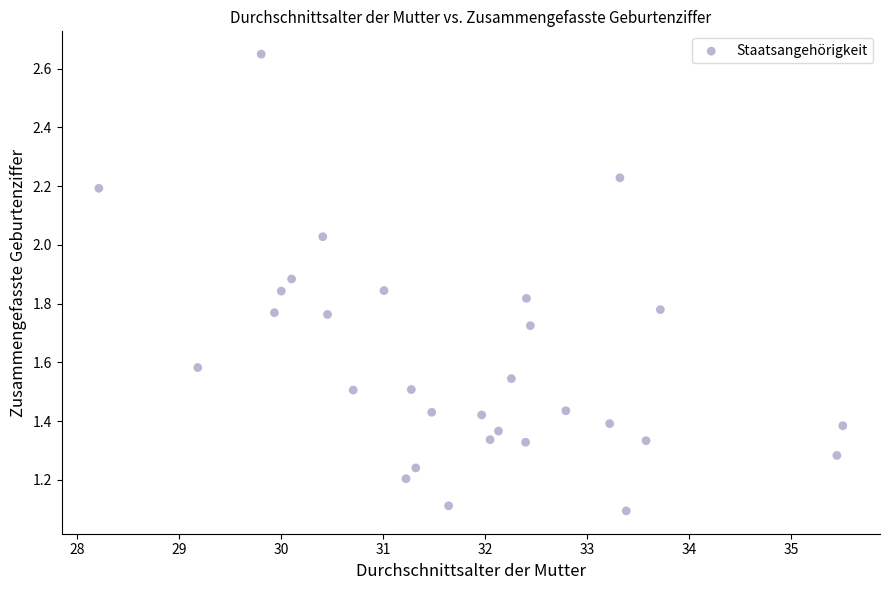

What Y value in the scatter plot is closest to 1?

1.1